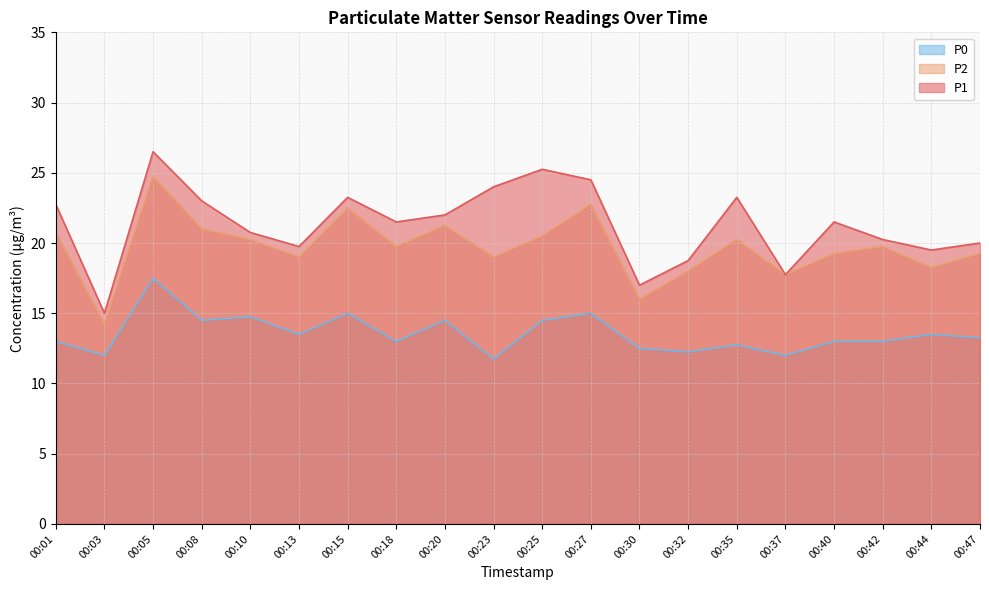

Where does the P1 series first go above 21?

00:01